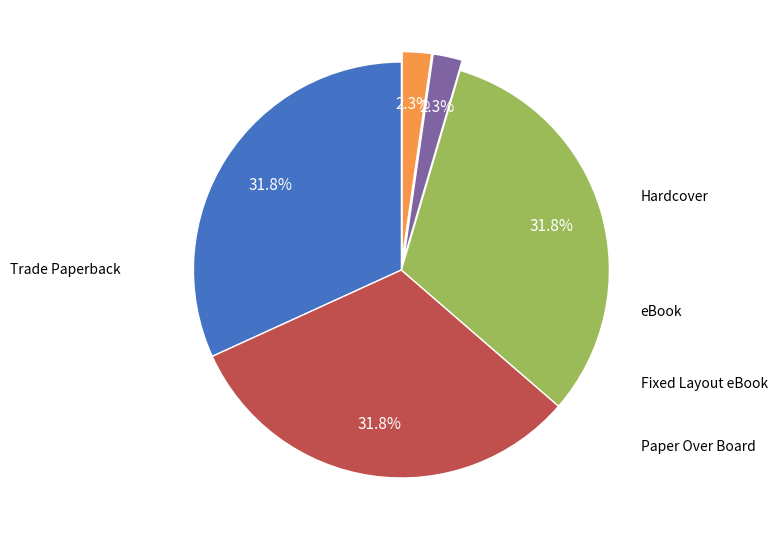

Does any single category account for the majority?

No